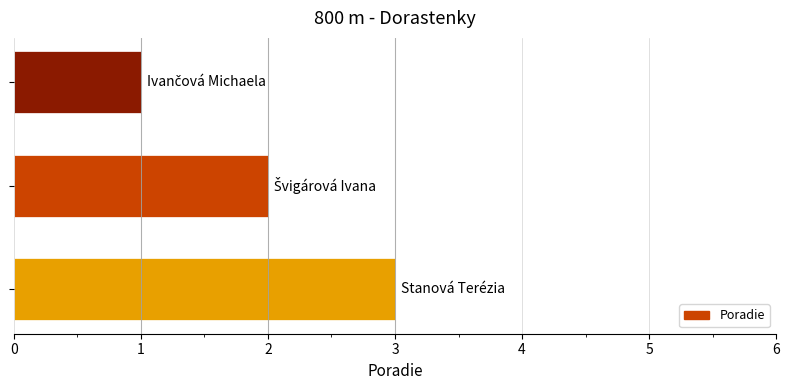

How many values are between 1 and 3?

3